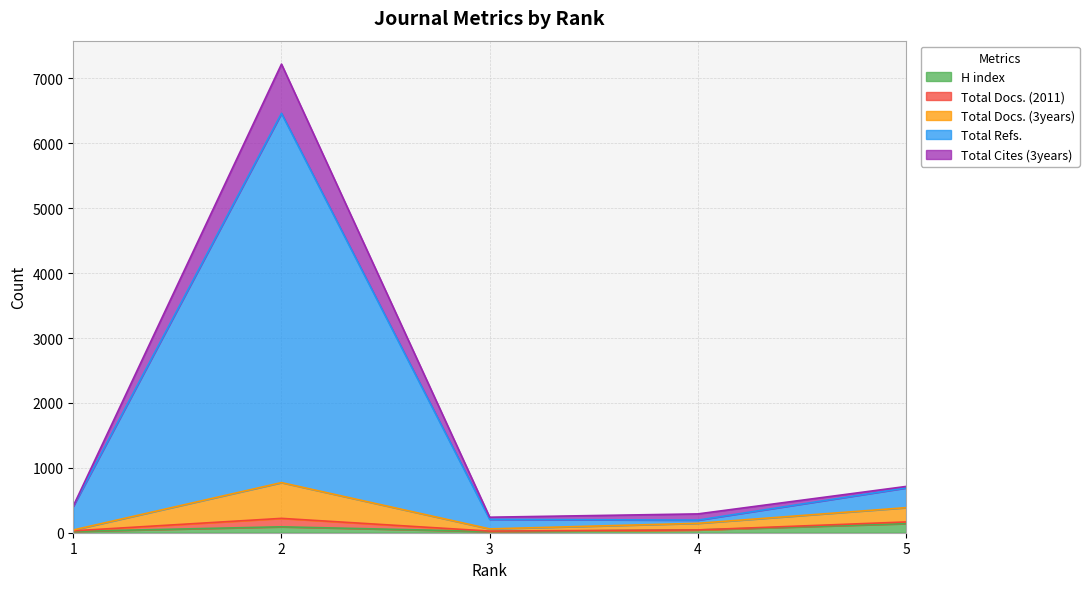

What are all the series names shown in the legend?

H index, Total Docs. (2011), Total Docs. (3years), Total Refs., Total Cites (3years)